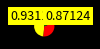

Is there any slice that represents more than half of the pie?

No